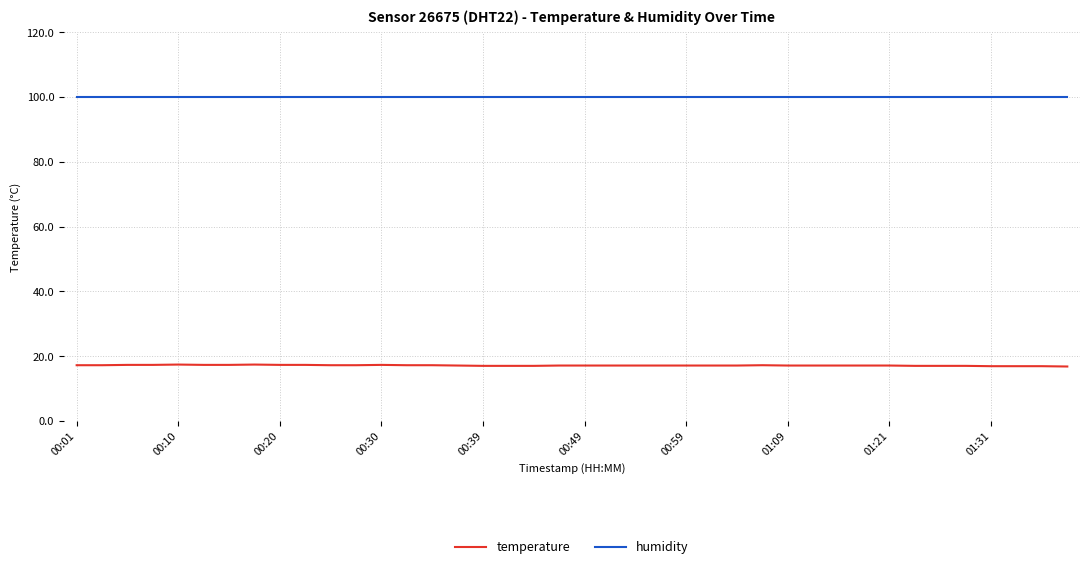

Is this an area chart (filled region under the line)?

No